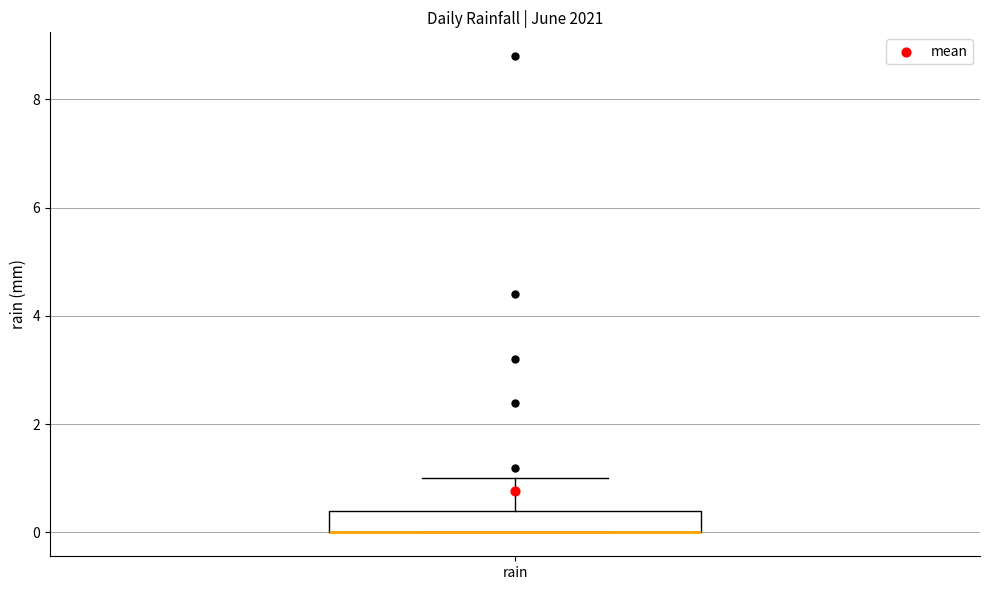

Read this box plot against the y-axis: the position of the median line, the range covered by the box, and the ends of both whiskers. The values are not printed on the chart, so give them approximately, as read against the axis.

median 0.0 (drawn on the box's lower edge), box 0.0 to 0.4, whiskers 0.0 to 1.0